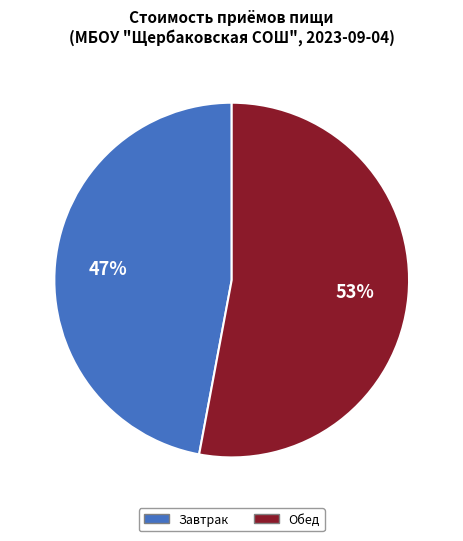

To the nearest percent, what percentage of the pie is Обед?

53%